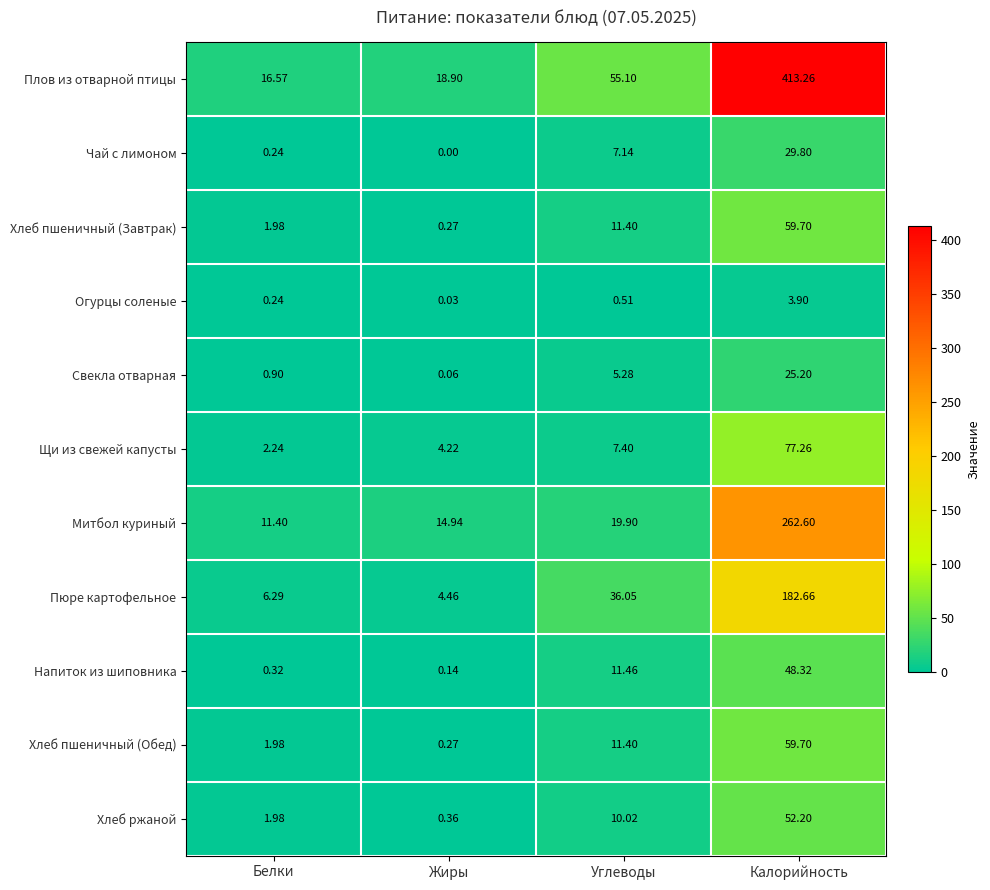

At which category is the sum across all series the highest?

Калорийность